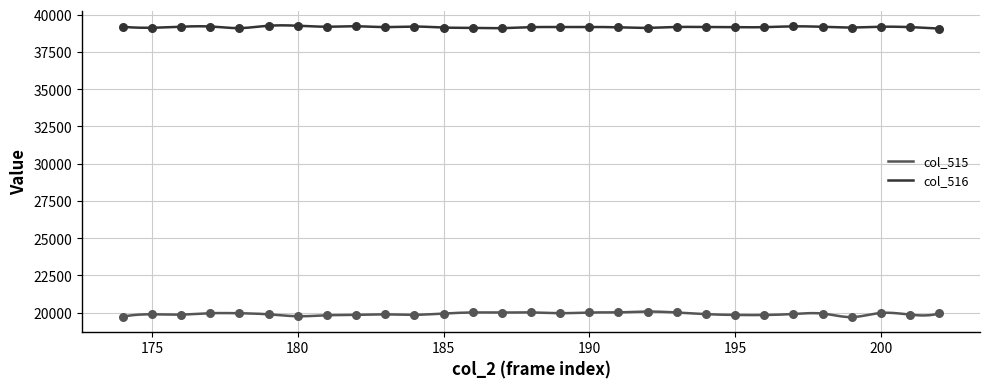

Which series reaches the maximum Y coordinate?

col_516